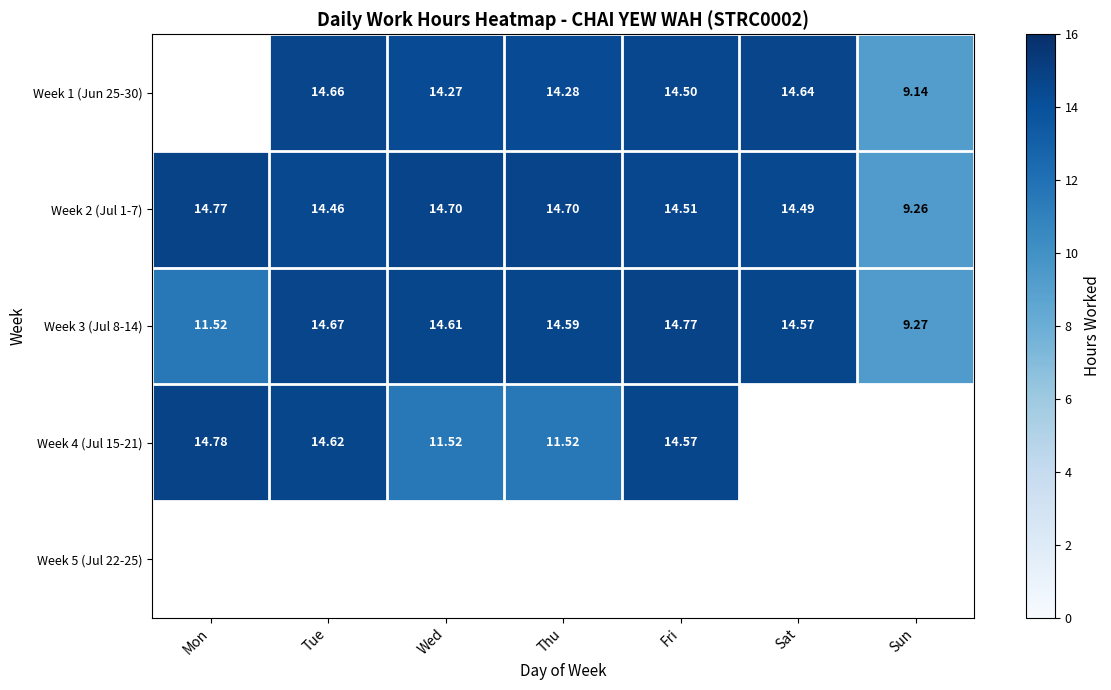

What is the difference between the maximum and minimum values in the Week 3 (Jul 8-14) series?

5.5